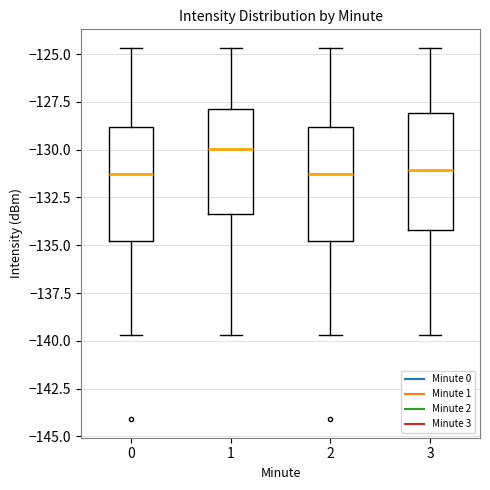

Reading left to right, transcribe this box plot: for each box, give where its median line is, the range the box spans, and where its two whiskers end, as read against the y-axis. The values are not printed on the chart, so give them approximately, as read against the axis.

0: median -131.5, box -135.0 to -129.0, whiskers -139.5 to -124.5
1: median -130.0, box -133.5 to -128.0, whiskers -139.5 to -124.5
2: median -131.5, box -135.0 to -129.0, whiskers -139.5 to -124.5
3: median -131.0, box -134.0 to -128.0, whiskers -139.5 to -124.5